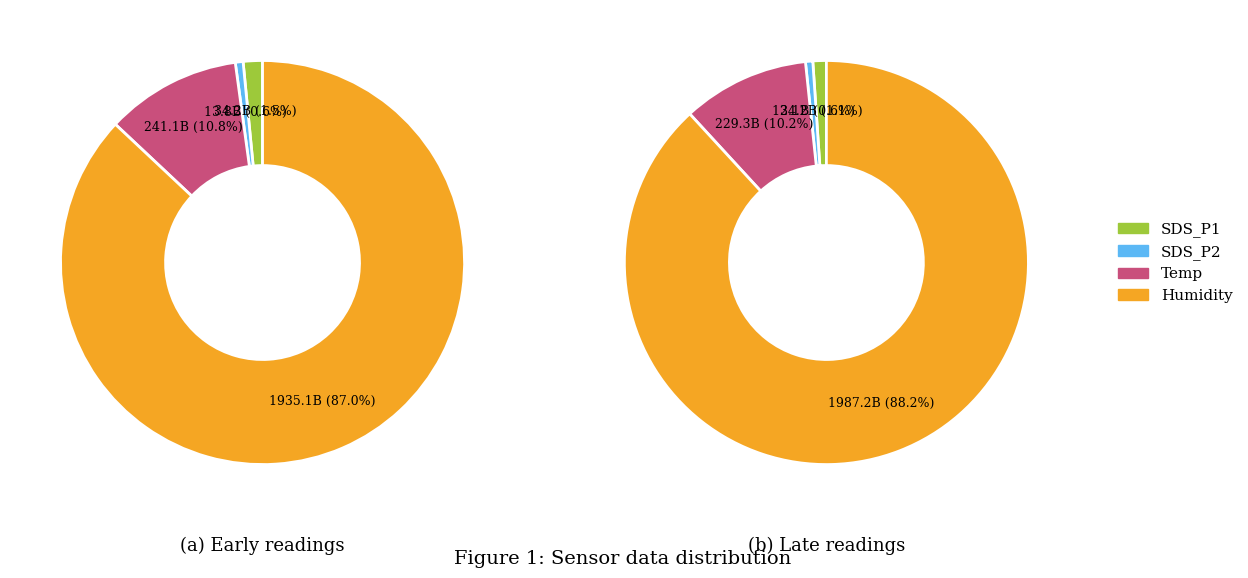

Is it true that SDS_P1 is 14% of the pie?

False